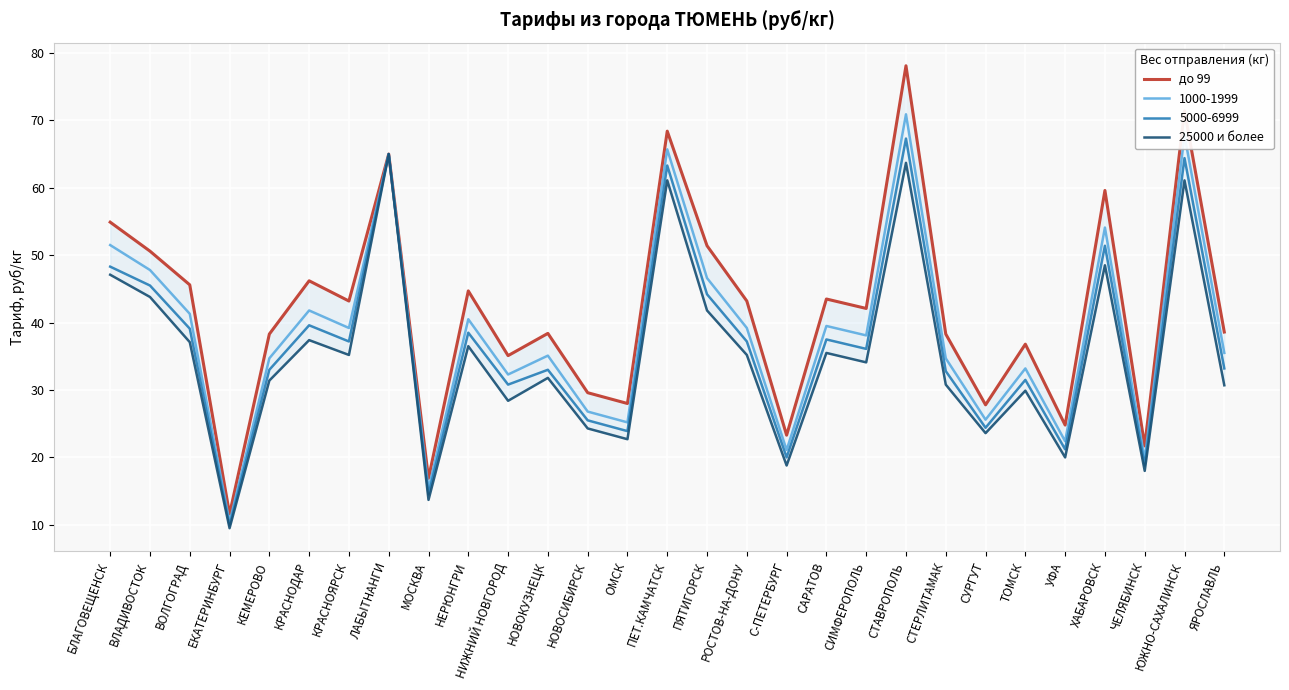

At which category does the chart reach its minimum across all series?

ЕКАТЕРИНБУРГ